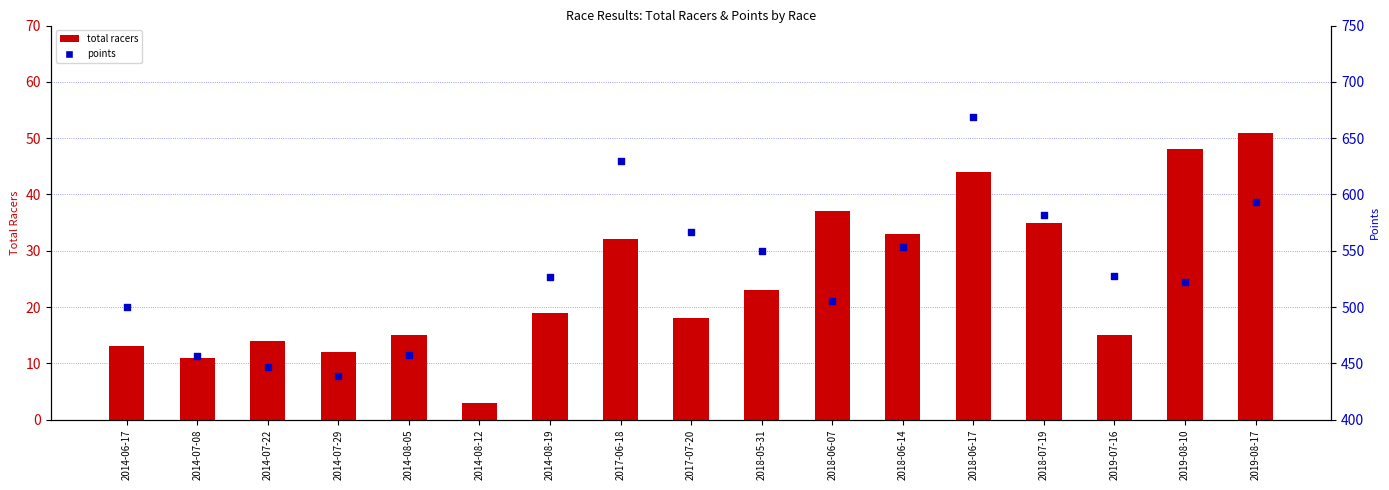

Approximately how many times larger is the value at 2014-08-05 compared to 2014-08-19?

0.8